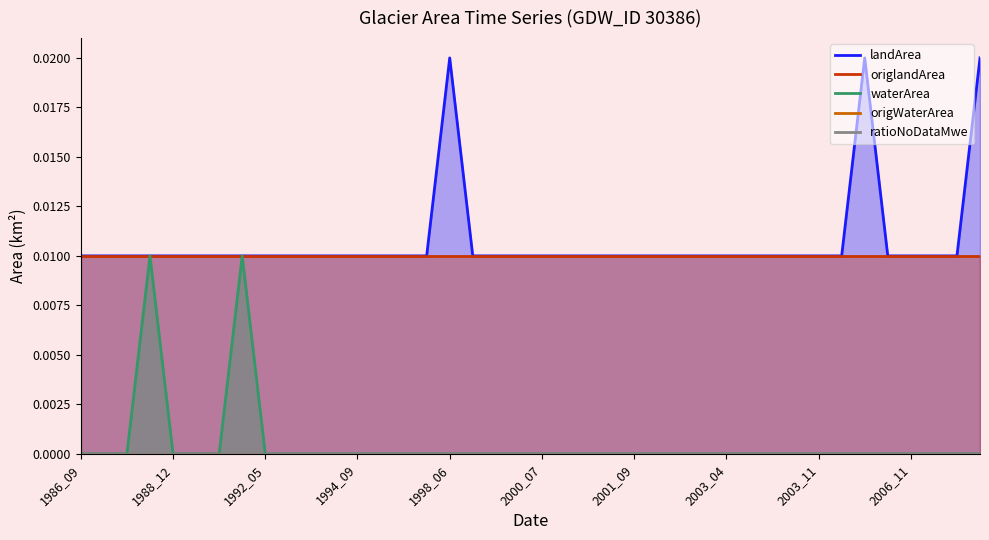

At which label is ratioNoDataMwe closest to 0?

1986_09